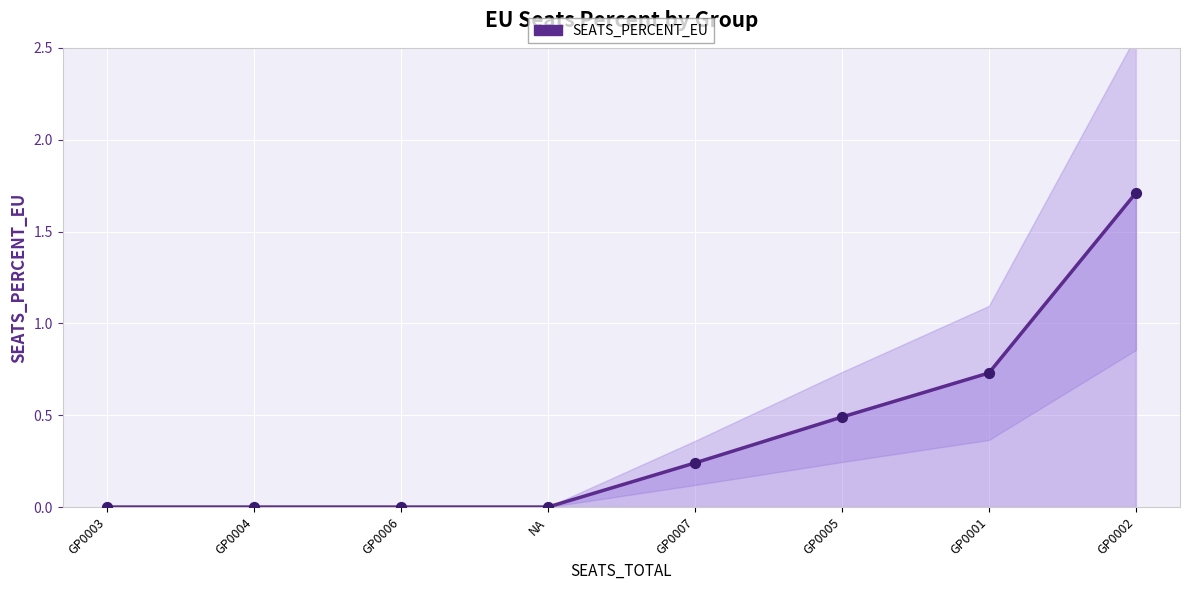

What is the change in value from GP0006 to GP0002?

+1.7